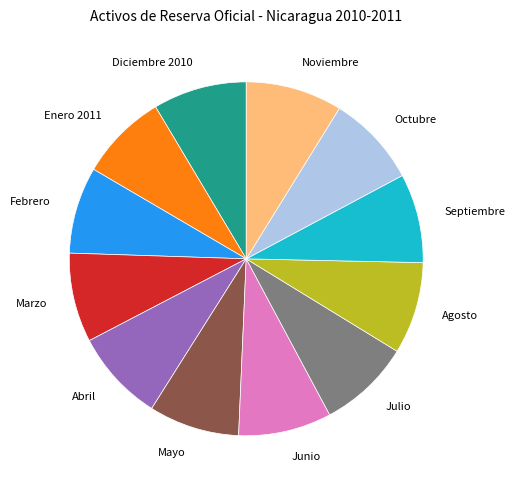

What is the ratio of the value at Febrero to the value at Marzo?

1.0